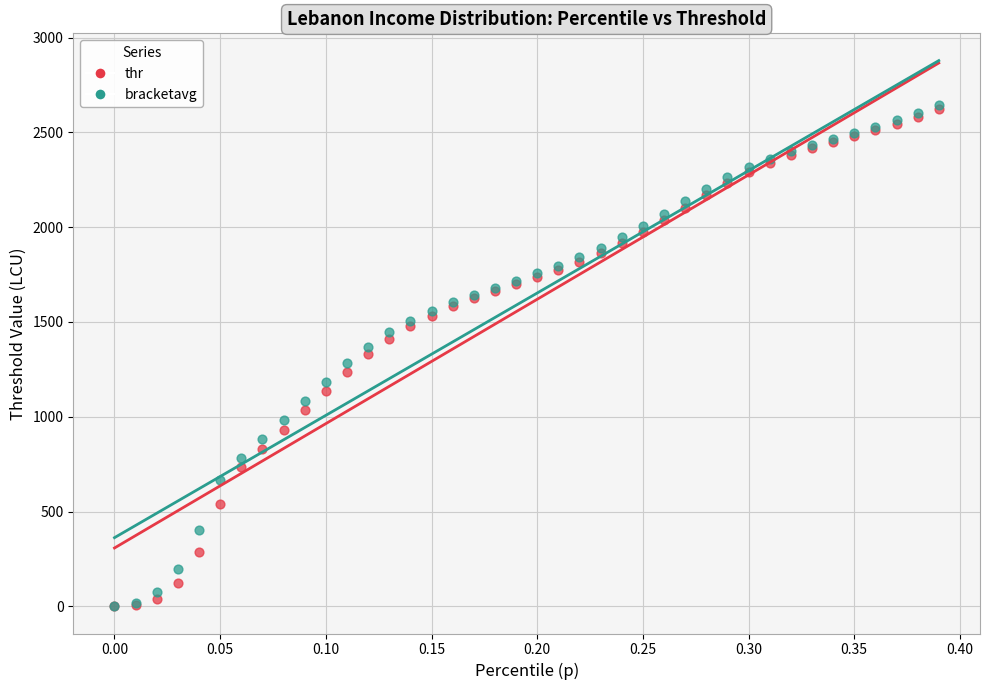

What are all the series names shown in the legend?

thr, bracketavg